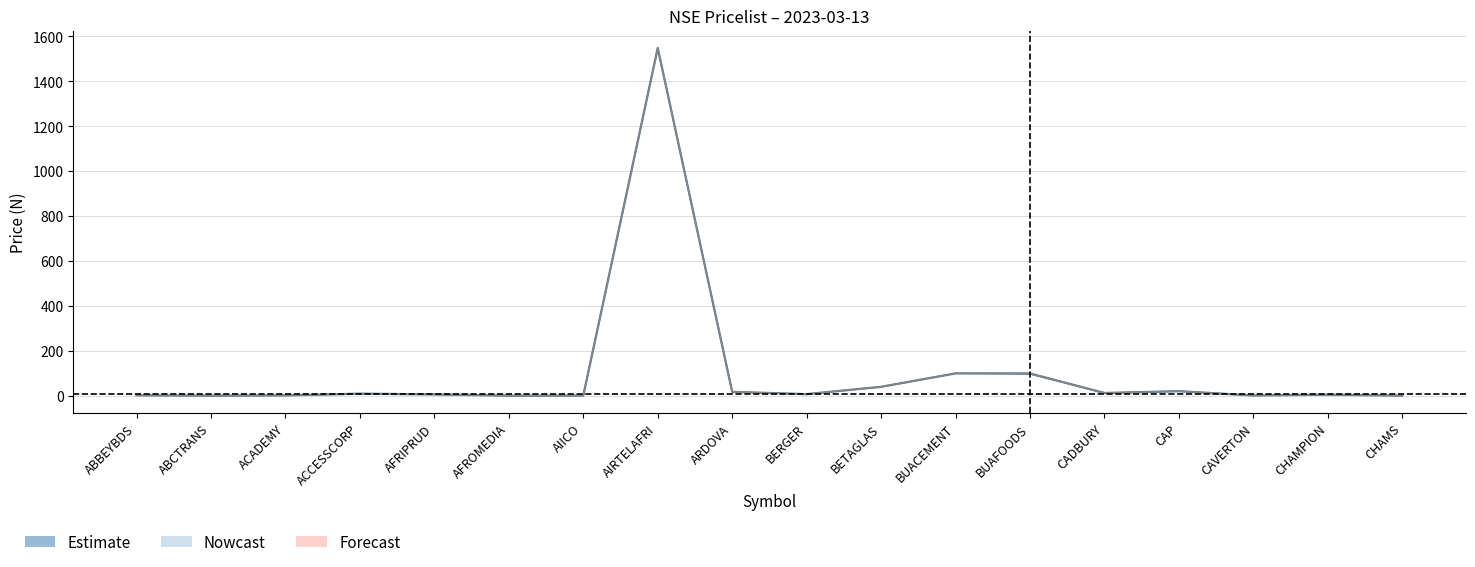

How many categories are shown in the chart?

18